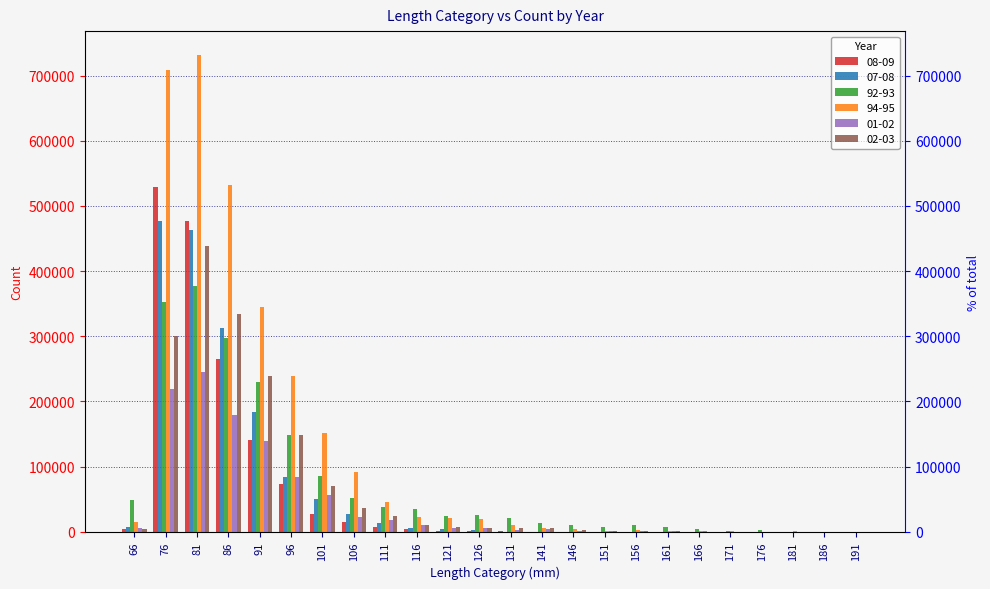

Which series has the largest total across all categories?

94-95